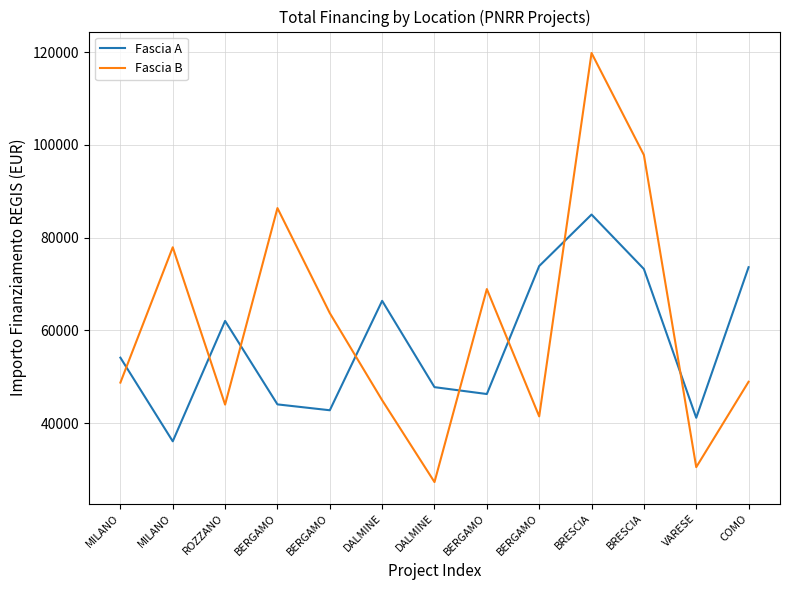

In Fascia B, how many points are lower than both neighbors (excluding endpoints)?

4